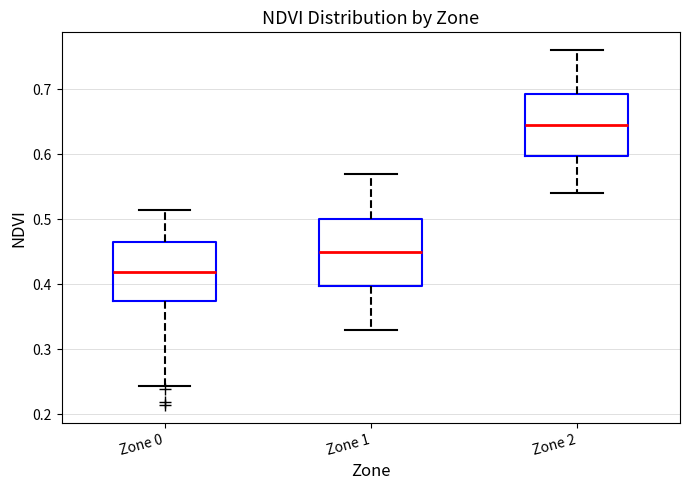

Which box has the highest median line?

Zone 2